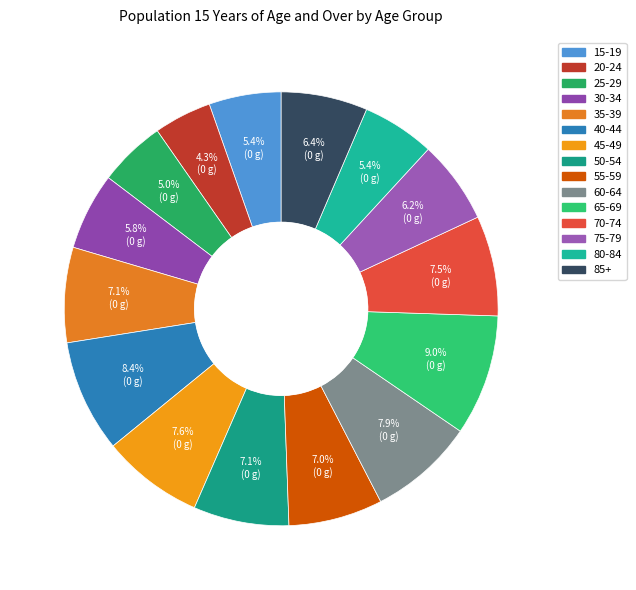

What percentage is the 65-69 slice, to the nearest percent?

9%